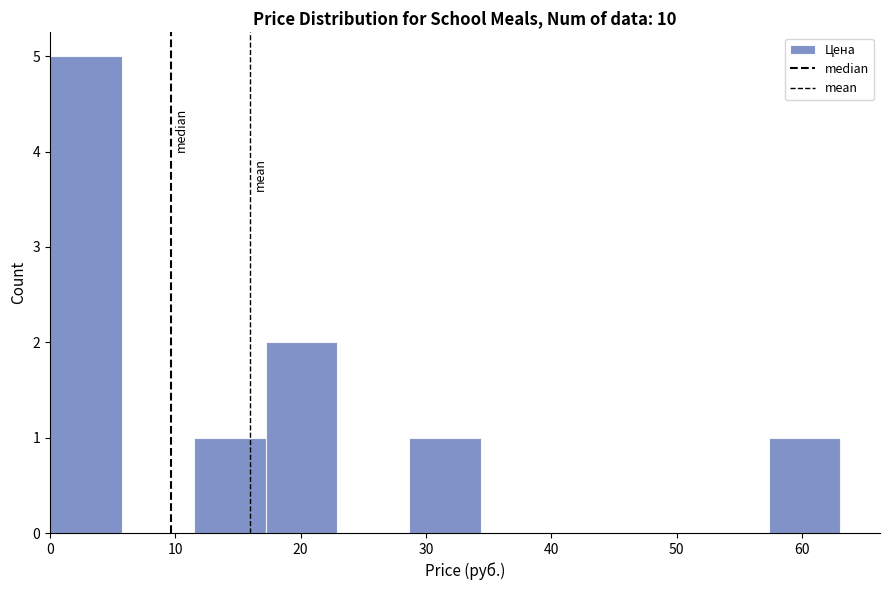

How tall is the bar that spans 0 to 6 on the x-axis? Neither the bar edges nor the heights are printed on the chart, so give them approximately, as read against the axes.

5